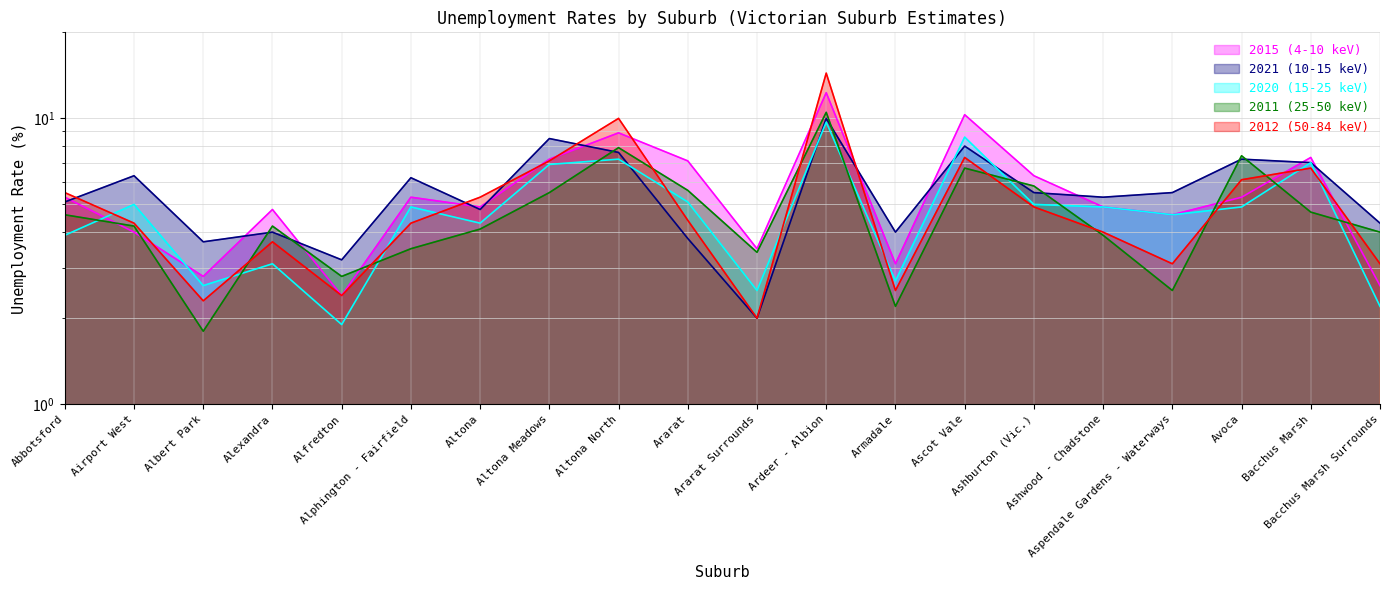

What are all the series names shown in the legend?

2015 (4-10 keV), 2021 (10-15 keV), 2020 (15-25 keV), 2011 (25-50 keV), 2012 (50-84 keV)